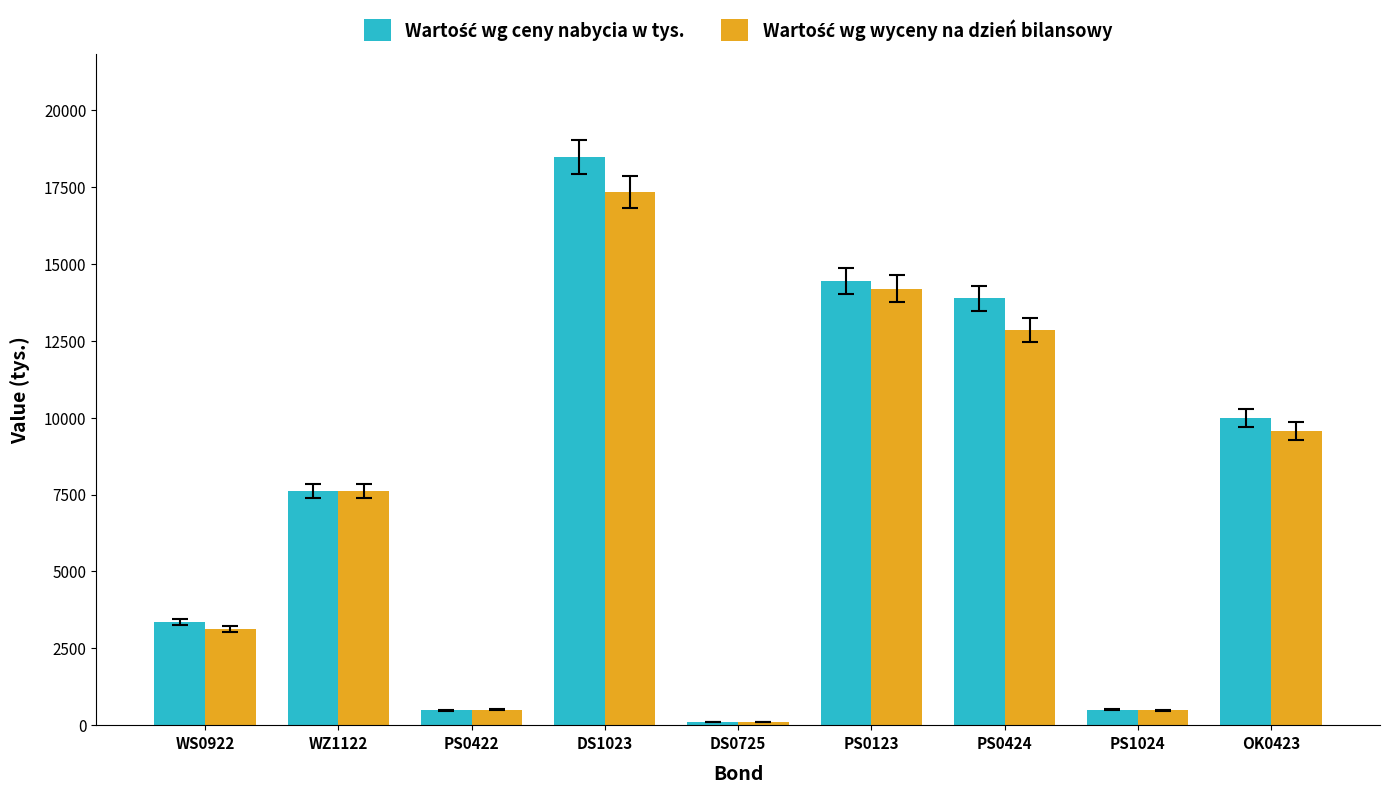

At which category is the sum across all series the highest?

DS1023